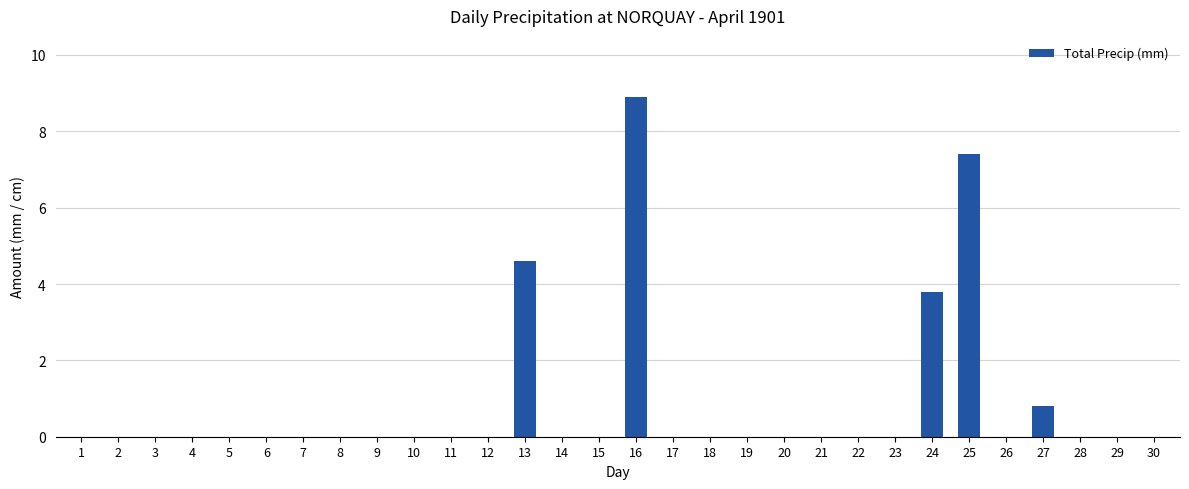

True or false: the data shows -5.0 at 18.

False